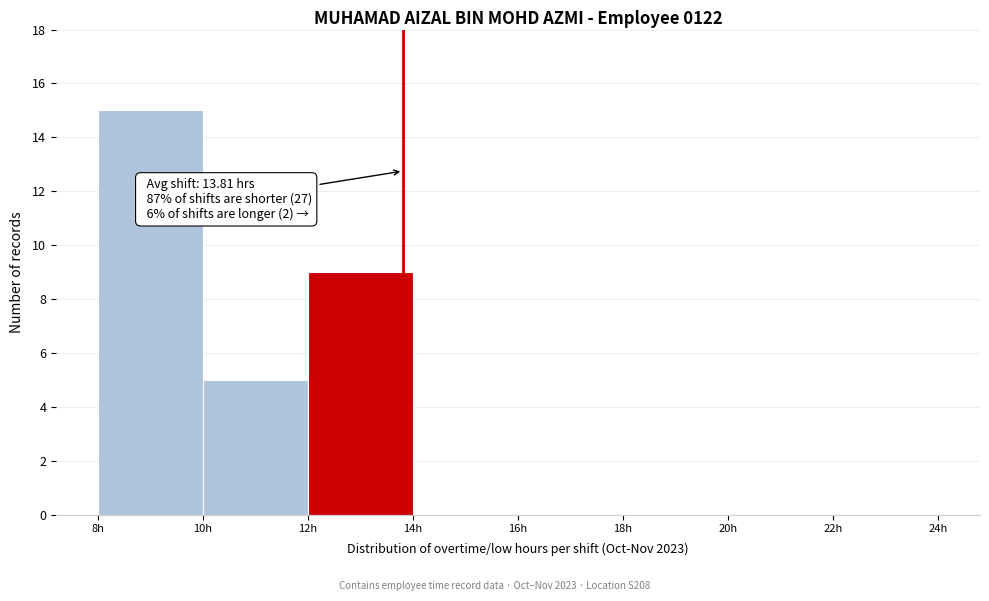

Which range on the x-axis has the tallest bar?

8 to 10